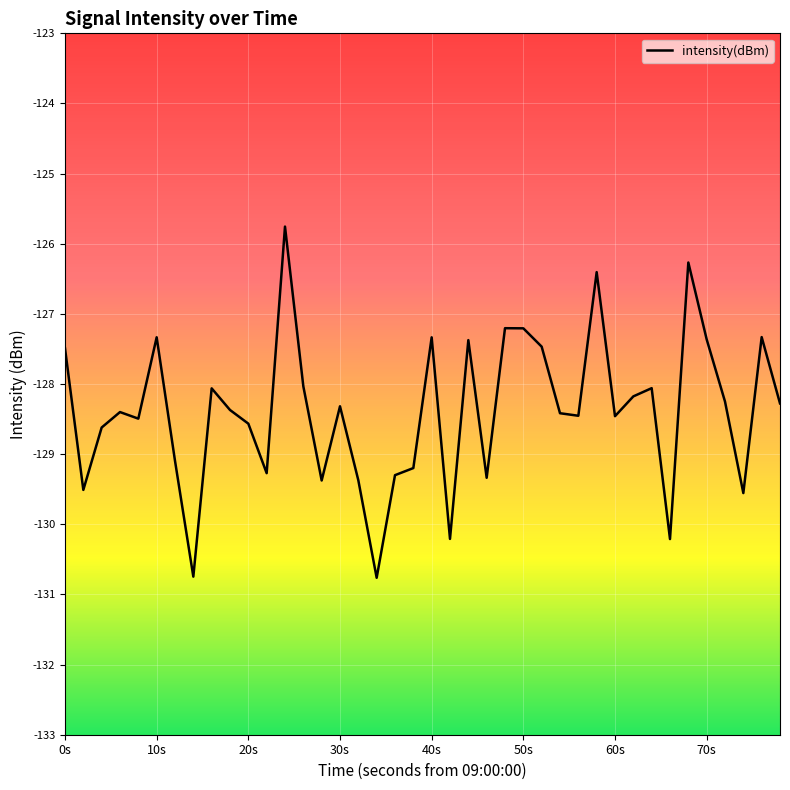

What is the minimum value shown in the chart?

-130.8